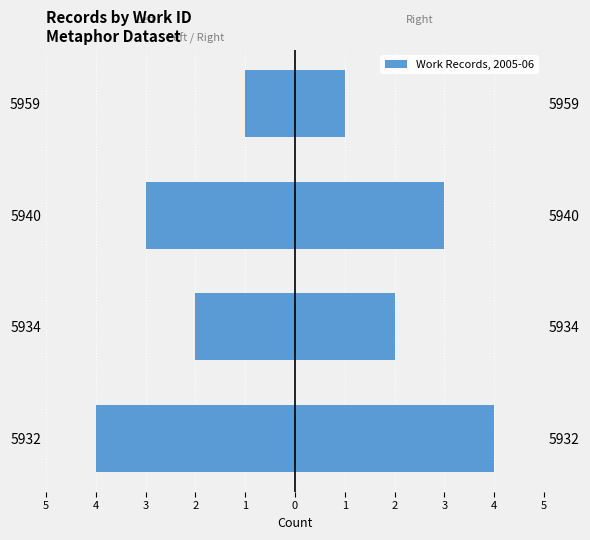

What is the difference between the maximum and minimum values in the Record Count (left) series?

3